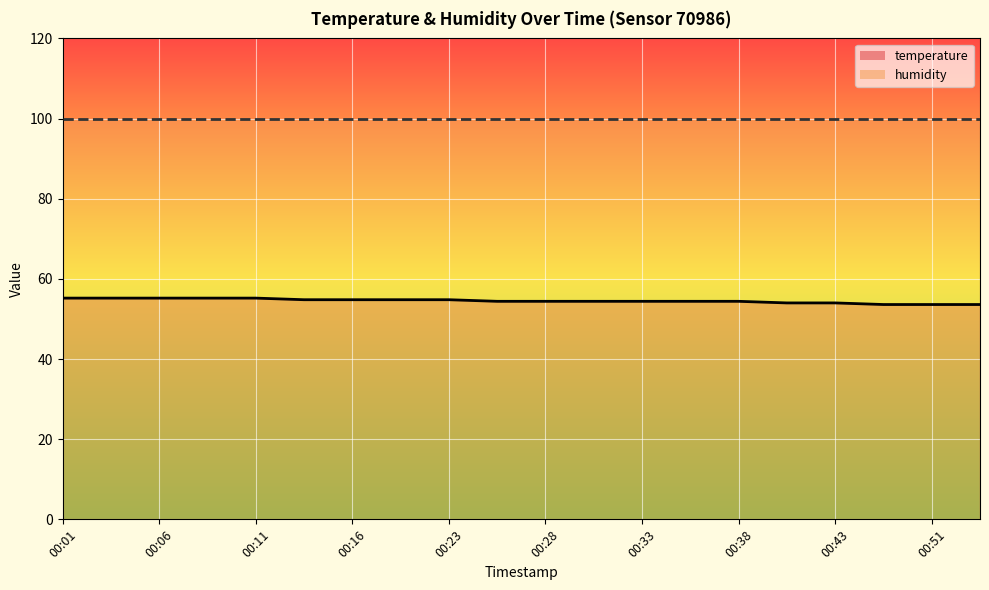

Reading left to right, transcribe all the data shown in this chart.

temperature: 55.2	55.2	55.2	55.2	55.2	54.8	54.8	54.8	54.8	54.4	54.4	54.4	54.4	54.4	54.4	54.0	54.0	53.6	53.6	53.6
humidity: 99.9	99.9	99.9	99.9	99.9	99.9	99.9	99.9	99.9	99.9	99.9	99.9	99.9	99.9	99.9	99.9	99.9	99.9	99.9	99.9